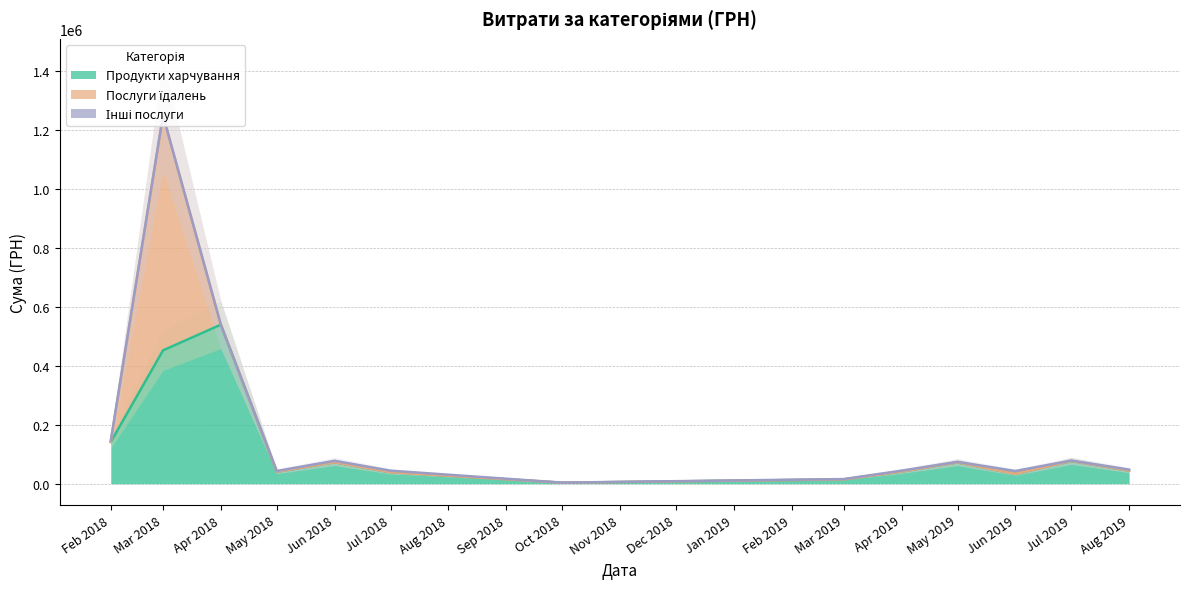

Which series has the largest range (max minus min)?

Послуги їдалень